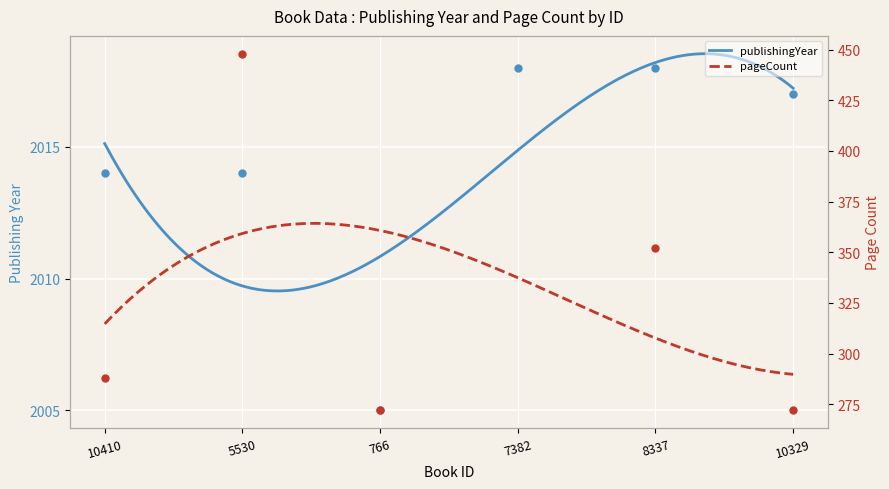

What is the change in value from 5530 to 766?

-9